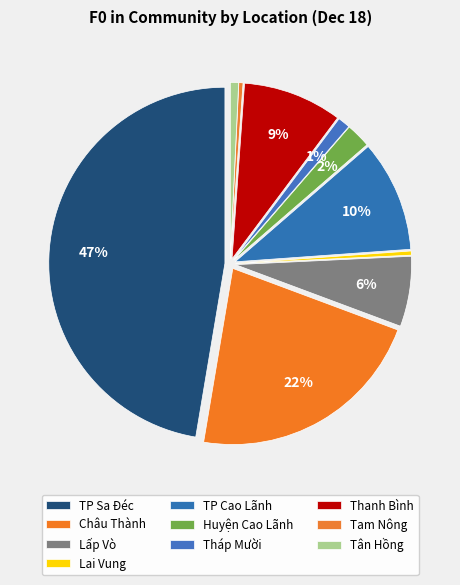

Which slice is the largest?

TP Sa Đéc